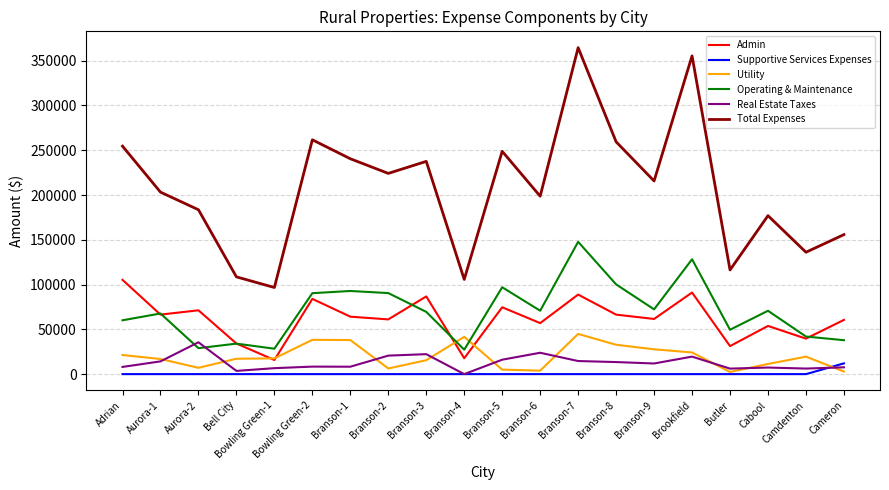

Is the value of Total Expenses at Branson-9 greater than the value of Admin at Butler?

Yes